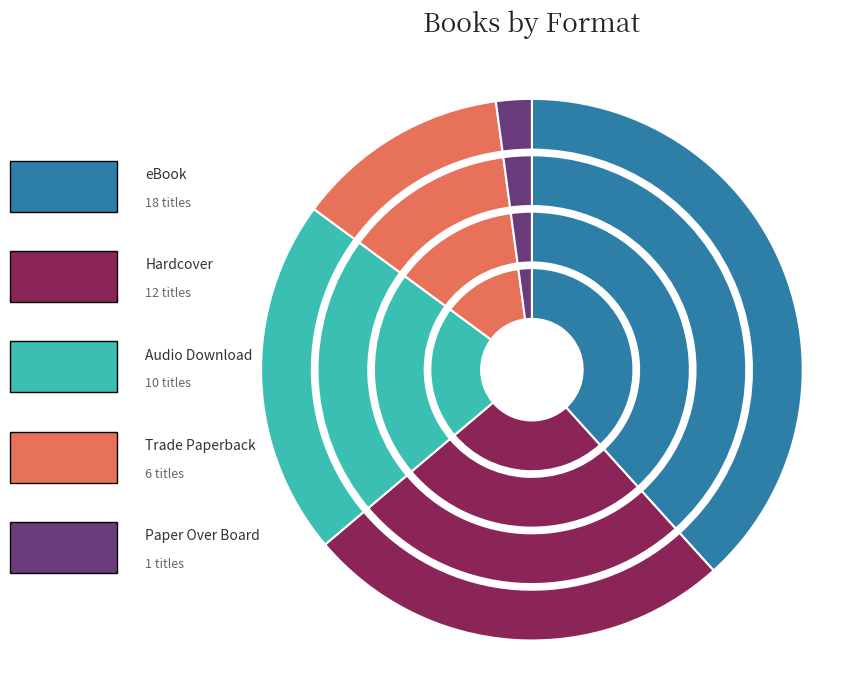

What percentage is the Hardcover slice, to the nearest percent?

26%